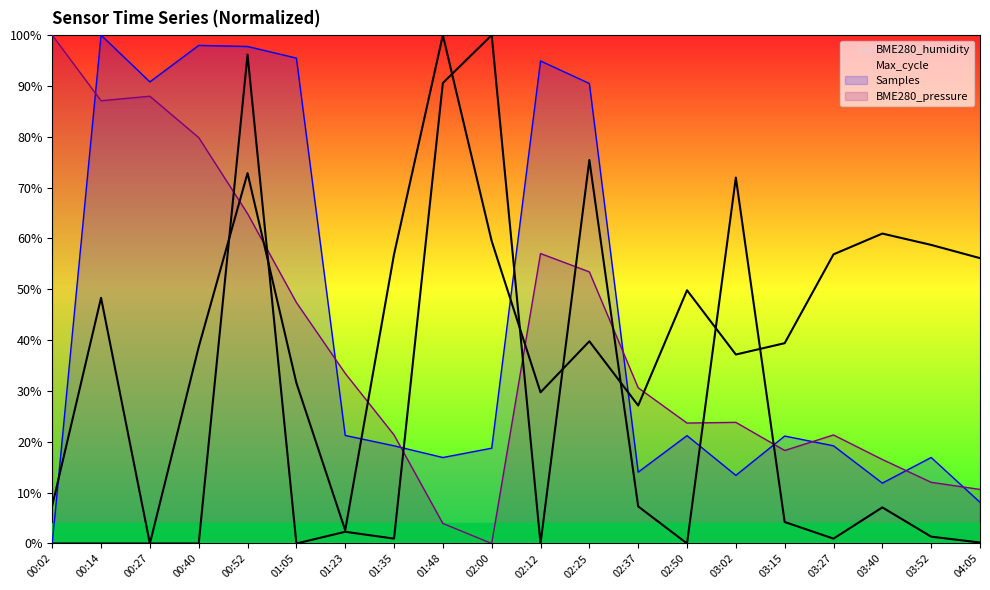

How many interior local peaks does the Max_cycle series have?

6